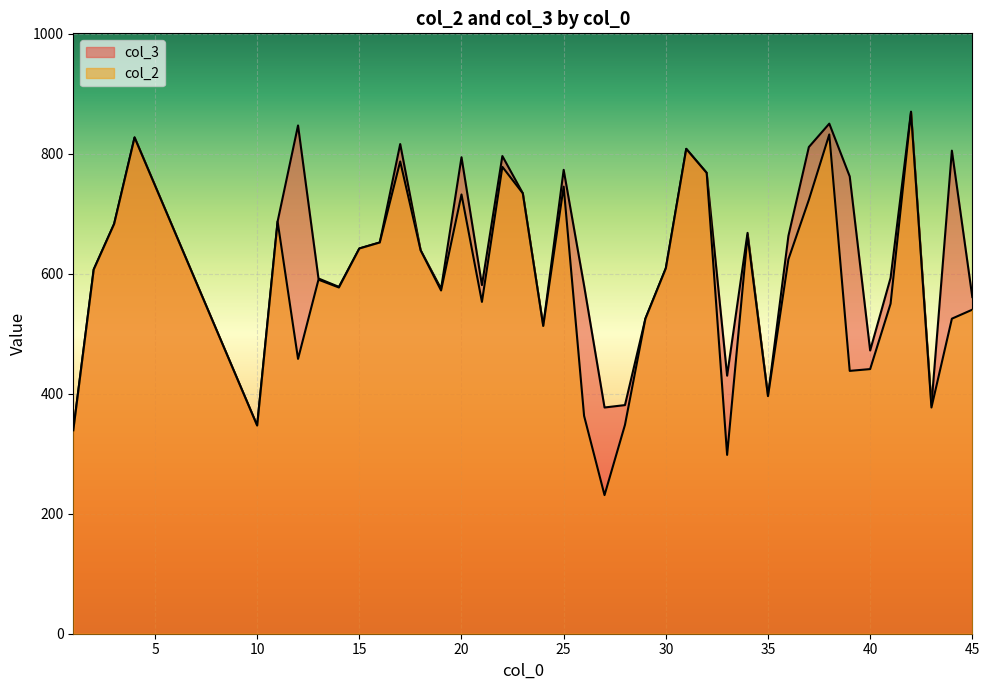

Which series changed the most between 26 and 35?

col_3